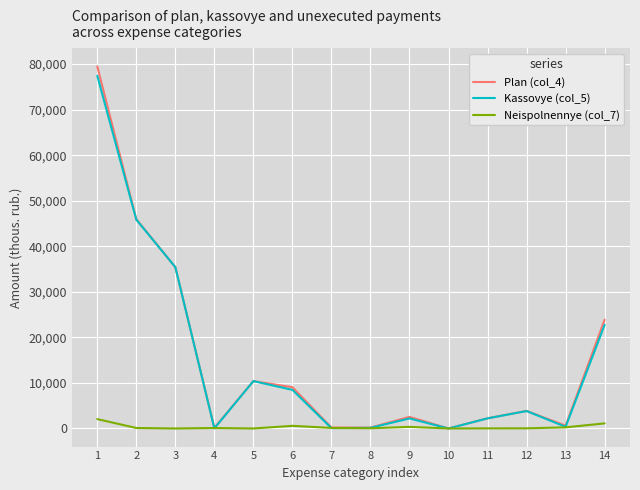

At which label does Plan (col_4) first exceed 3865?

1